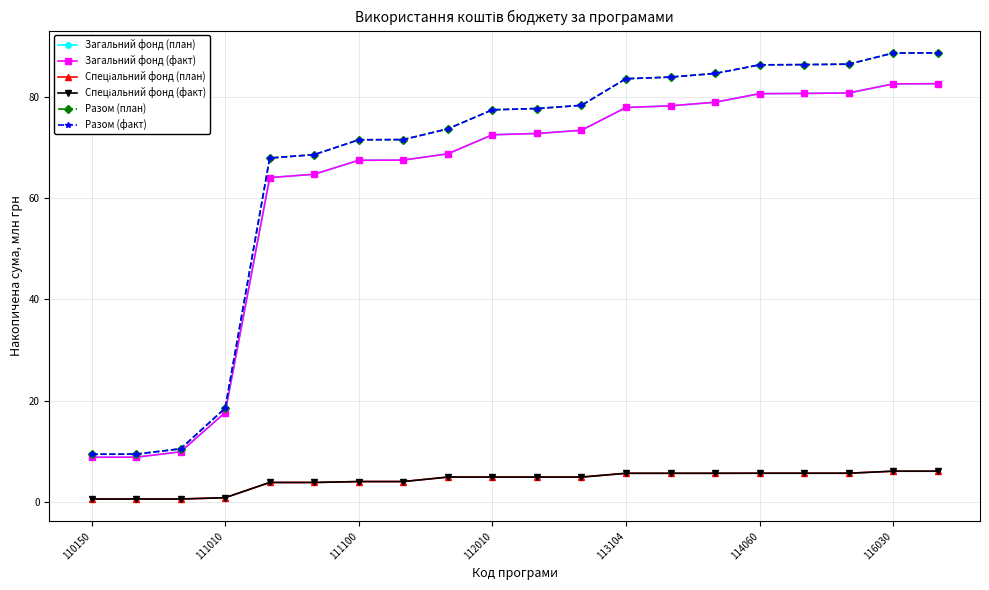

Is this an area chart (filled region under the line)?

No